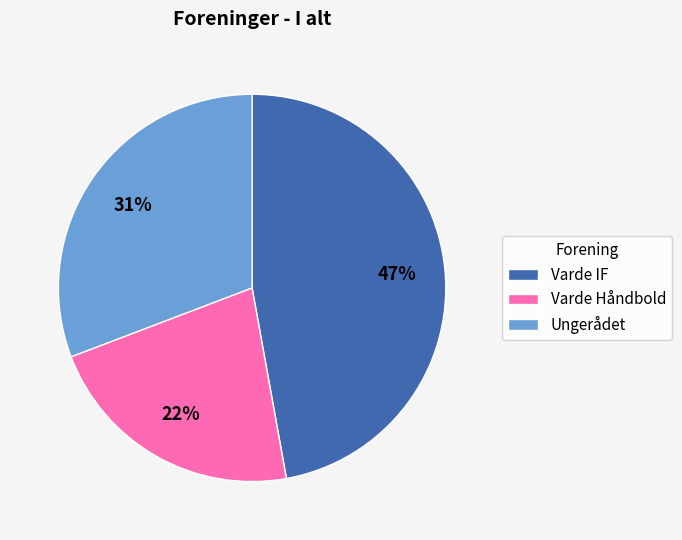

To the nearest percent, what portion does Varde Håndbold represent?

22%